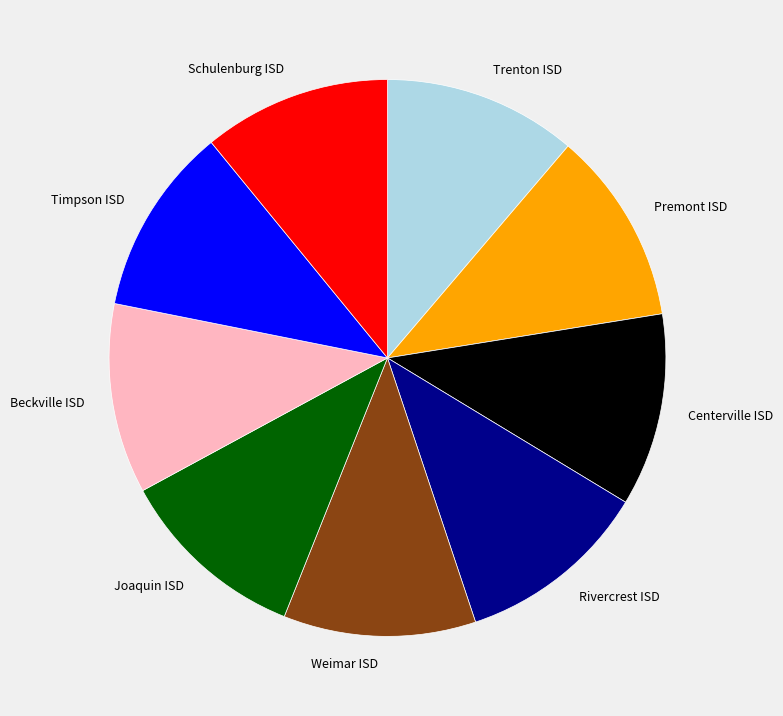

Is there any slice that represents more than half of the pie?

No